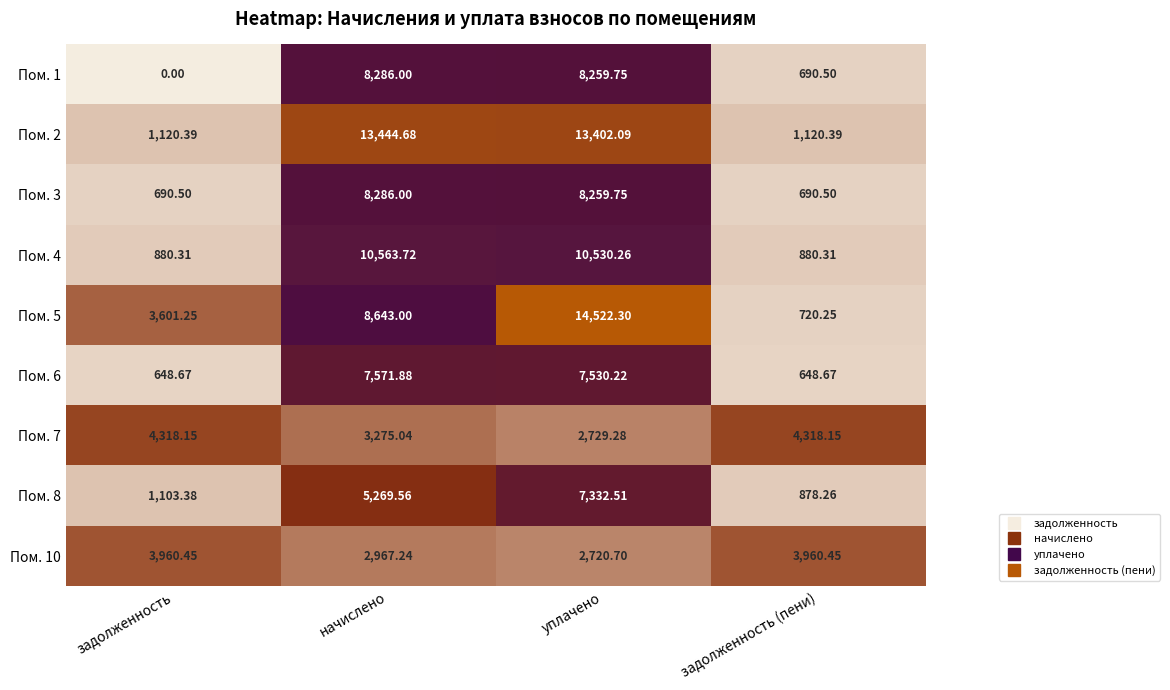

How many categories are shown in the chart?

4